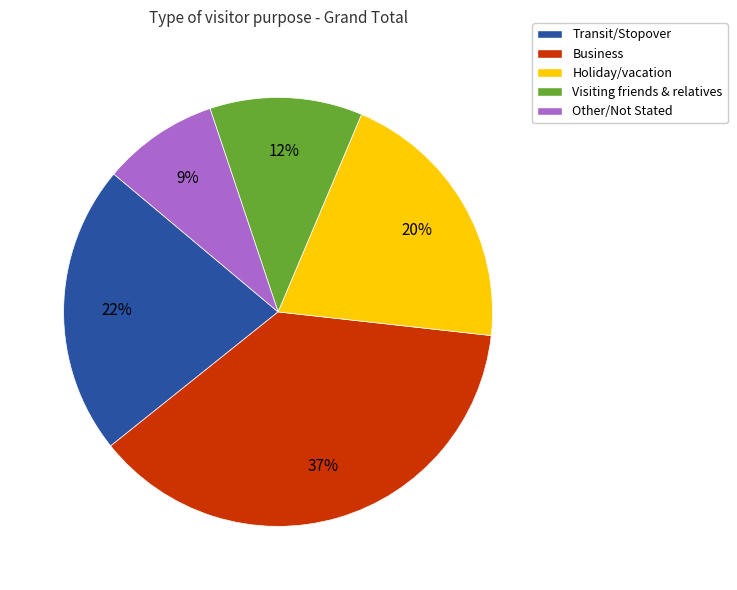

To the nearest percent, what percentage of the pie is Holiday/vacation?

20%